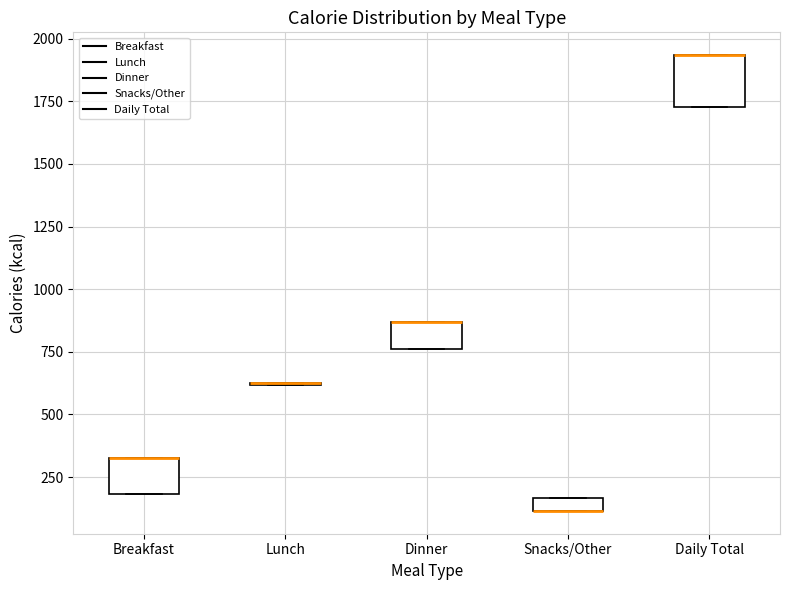

Where is the lower edge of the box for Daily Total on the y-axis? The values are not printed on the chart, so give them approximately, as read against the axis.

1750